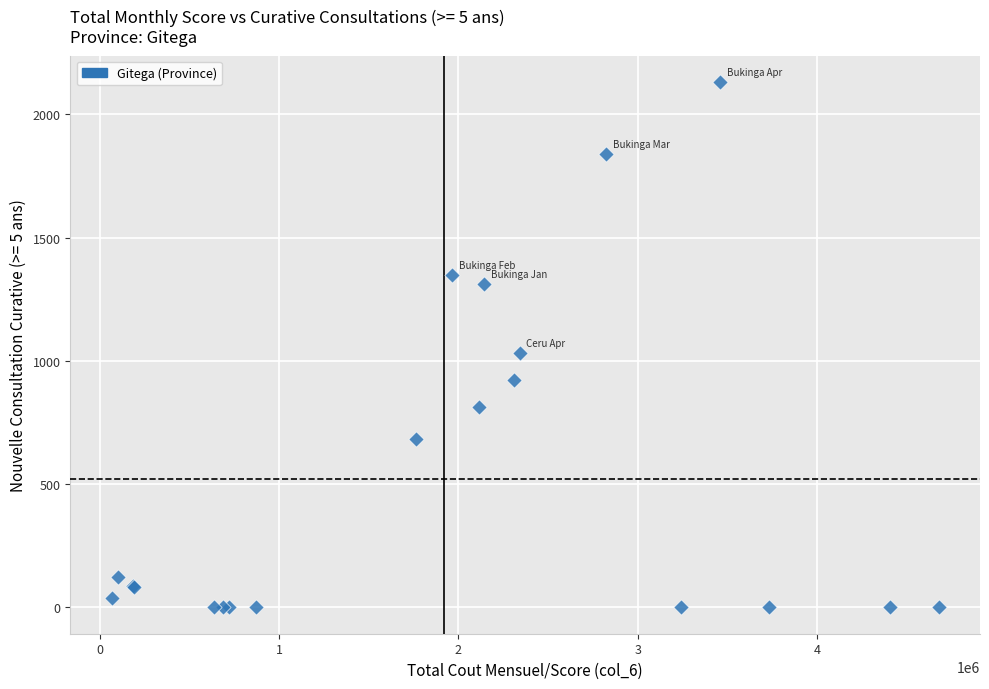

What Y value in the scatter plot is closest to 1065?

1033